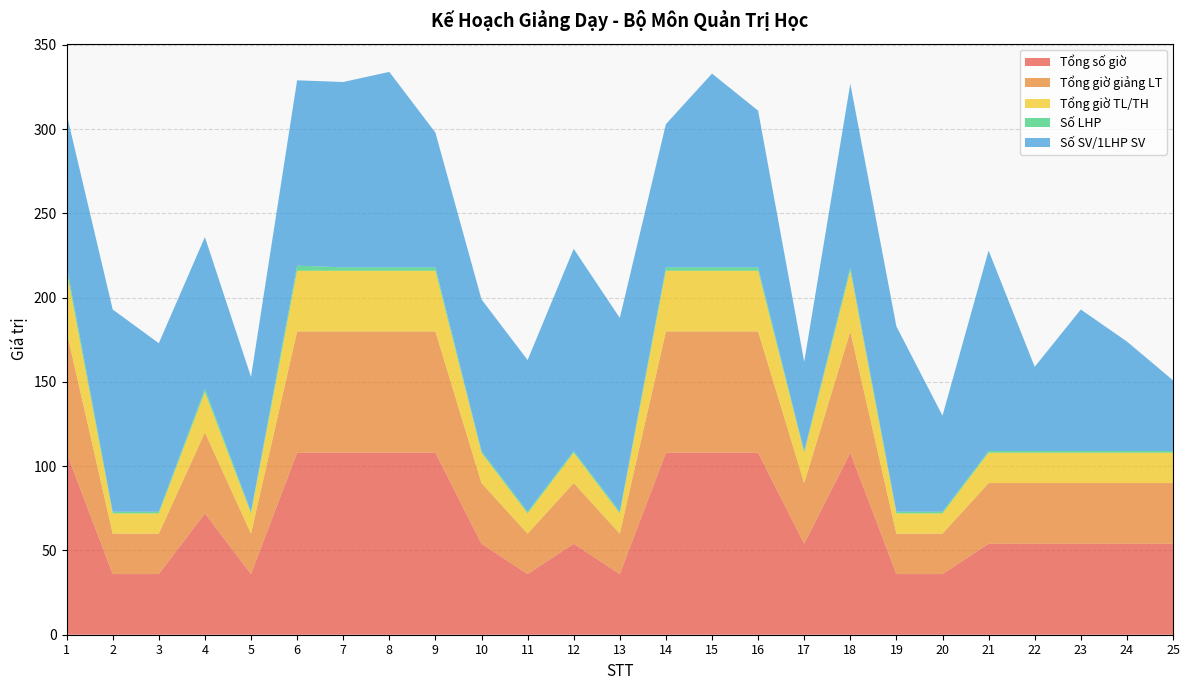

Reading left to right, transcribe all the data shown in this chart.

Tổng số giờ: 108	36	36	72	36	108	108	108	108	54	36	54	36	108	108	108	54	108	36	36	54	54	54	54	54
Tổng giờ giảng LT: 72	24	24	48	24	72	72	72	72	36	24	36	24	72	72	72	36	72	24	24	36	36	36	36	36
Tổng giờ TL/TH: 36	12	12	24	12	36	36	36	36	18	12	18	12	36	36	36	18	36	12	12	18	18	18	18	18
Số LHP: 3	1	1	2	1	3	2	2	2	1	1	1	1	2	2	2	1	2	1	1	1	1	1	1	1
Số SV/1LHP SV: 90	120	100	90	80	110	110	116	80	90	90	120	115	85	115	93	53	109	110	57	119	50	84	65	42